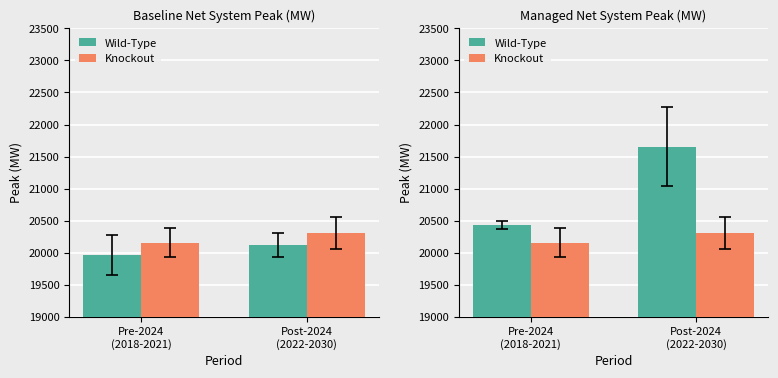

What is the minimum value for Wild-Type?

20432.5